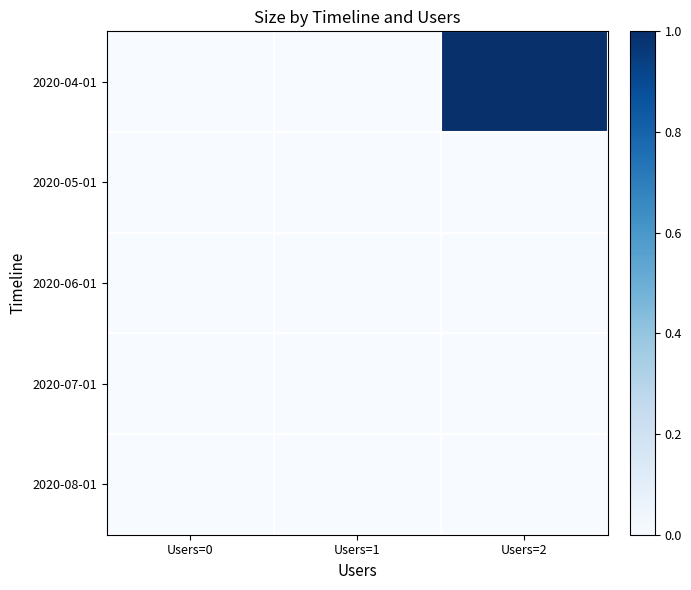

Which label corresponds to the largest value in the chart?

Users=2